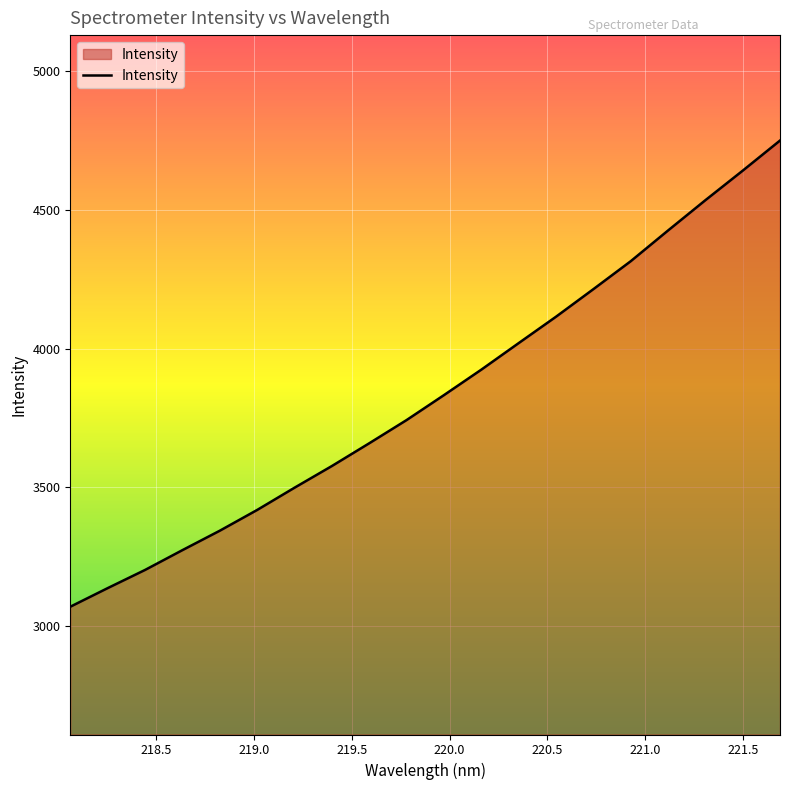

What is the maximum value shown in the chart?

4750.3